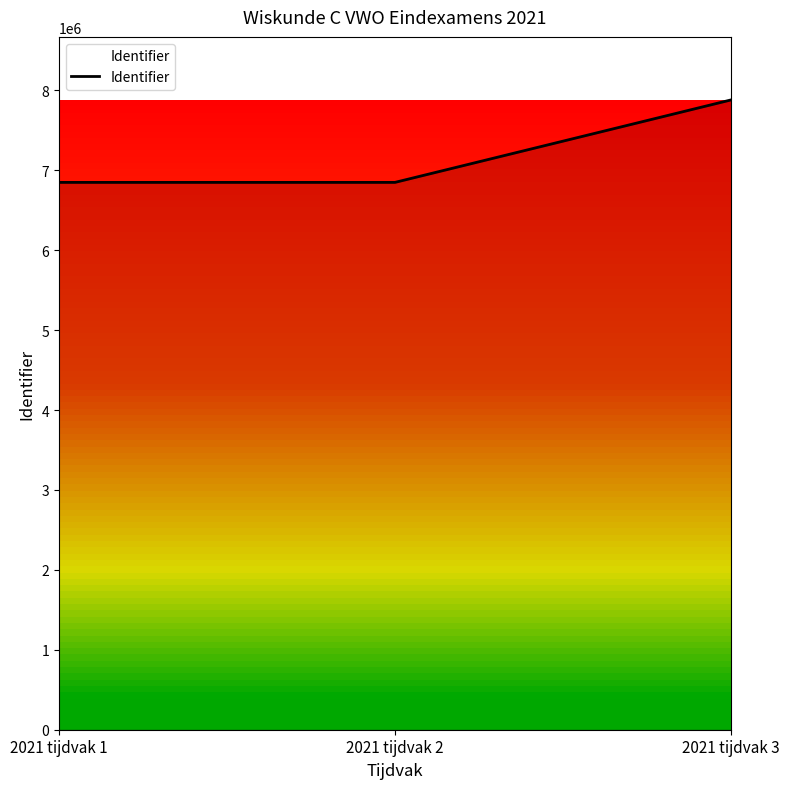

True or false: the data shows 7880233 at 2021 tijdvak 3.

True